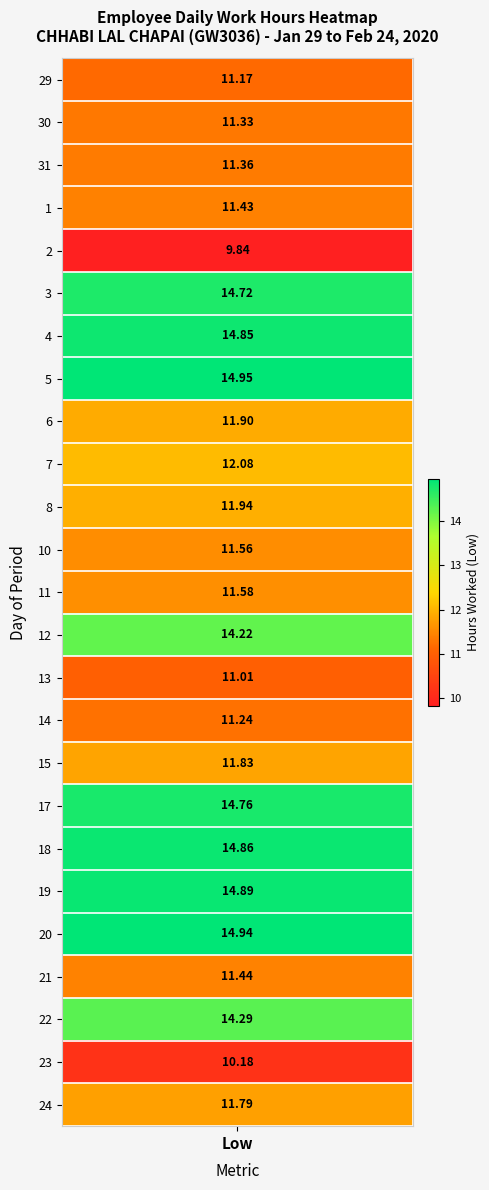

What is the sum of the 24 values at 2 and 0?

11.8